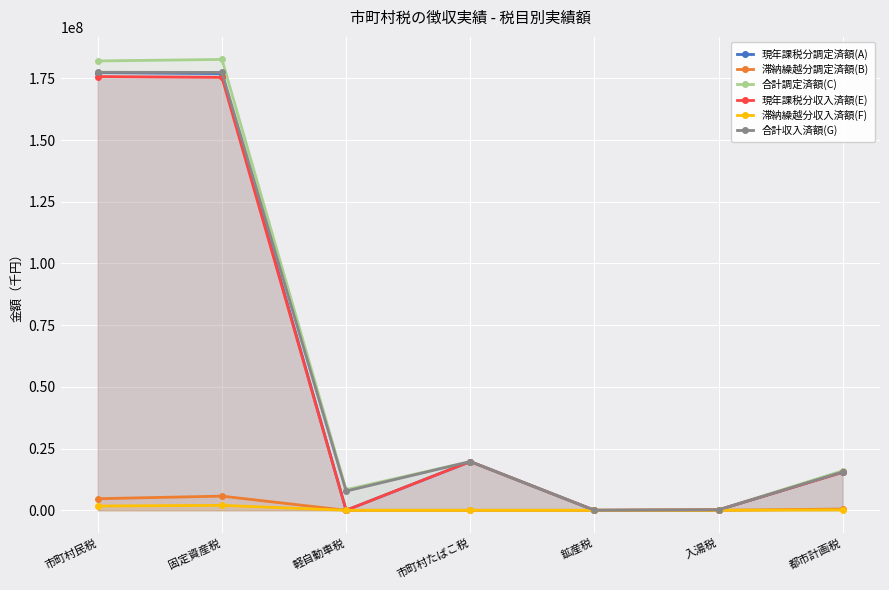

Rank the series by their maximum value, from highest to lowest.

合計調定済額(C), 合計収入済額(G), 現年課税分調定済額(A), 現年課税分収入済額(E), 滞納繰越分調定済額(B), 滞納繰越分収入済額(F)